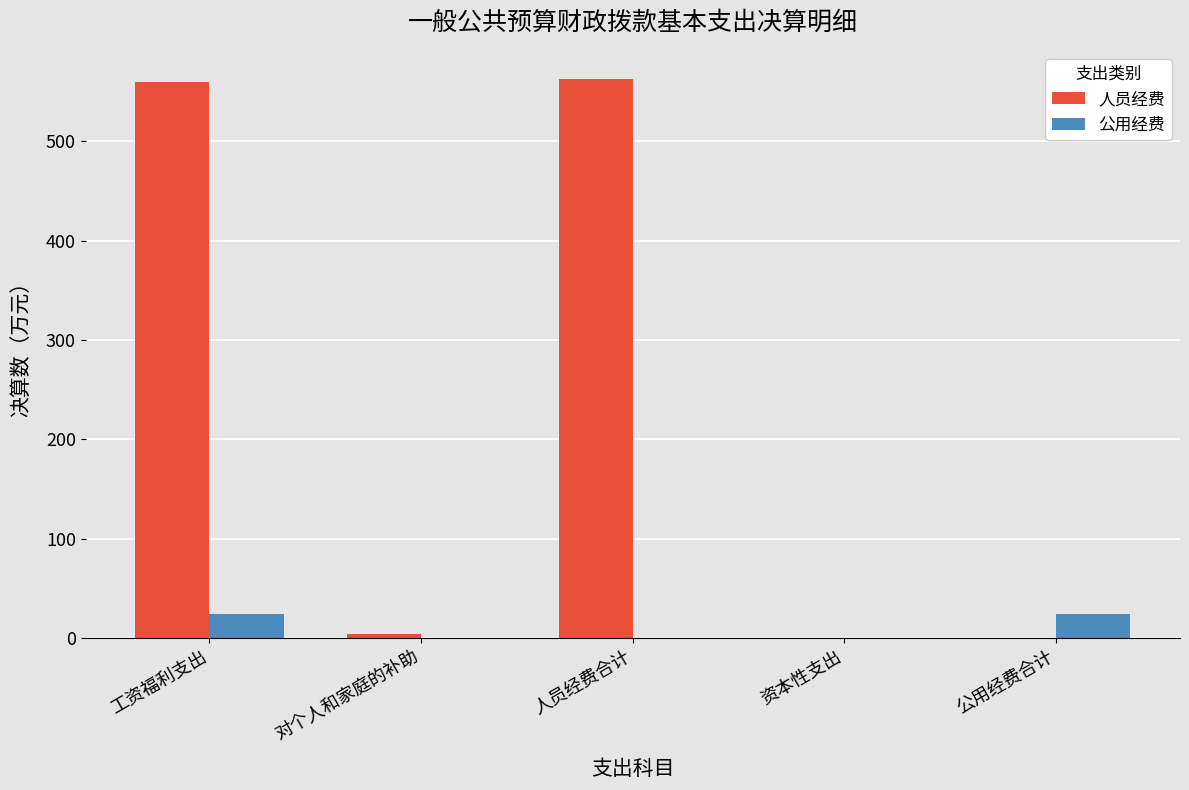

What is the maximum value shown in the chart?

563.2